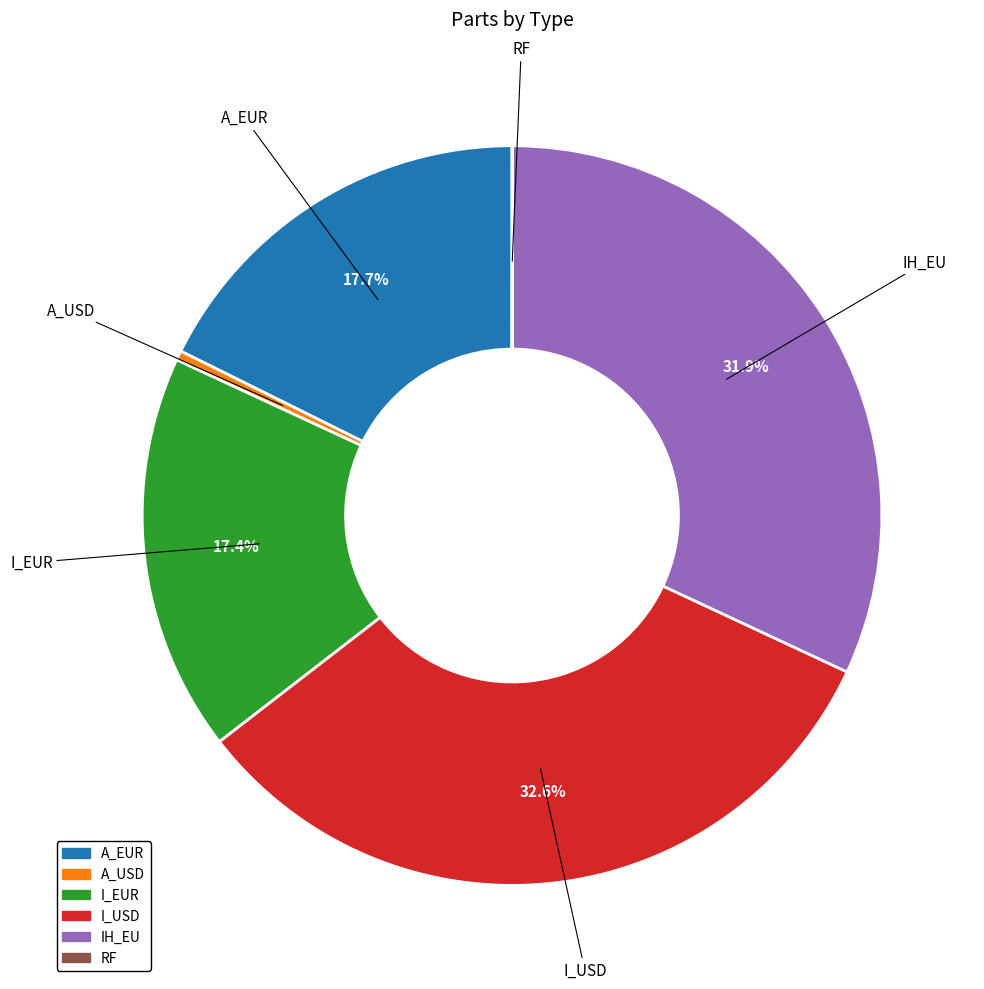

Which has a higher value, IH_EU or A_USD?

IH_EU